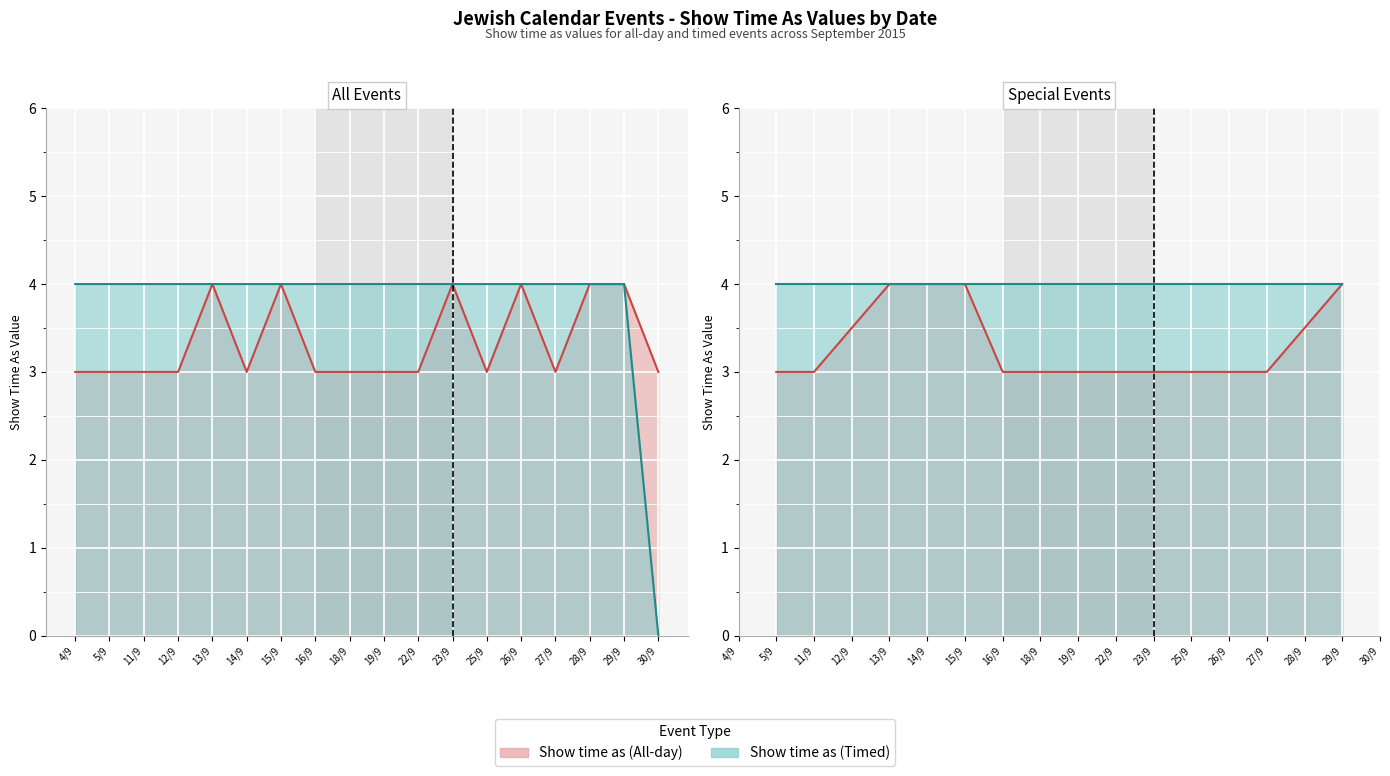

Reading left to right, what are all the values shown in this chart?

Show time as (All-day): 3	3	3	3	4	3	4	3	3	3	3	4	3	4	3	4	4	3
Show time as (Timed): 4	4	4	4	4	4	4	4	4	4	4	4	4	4	4	4	4	0